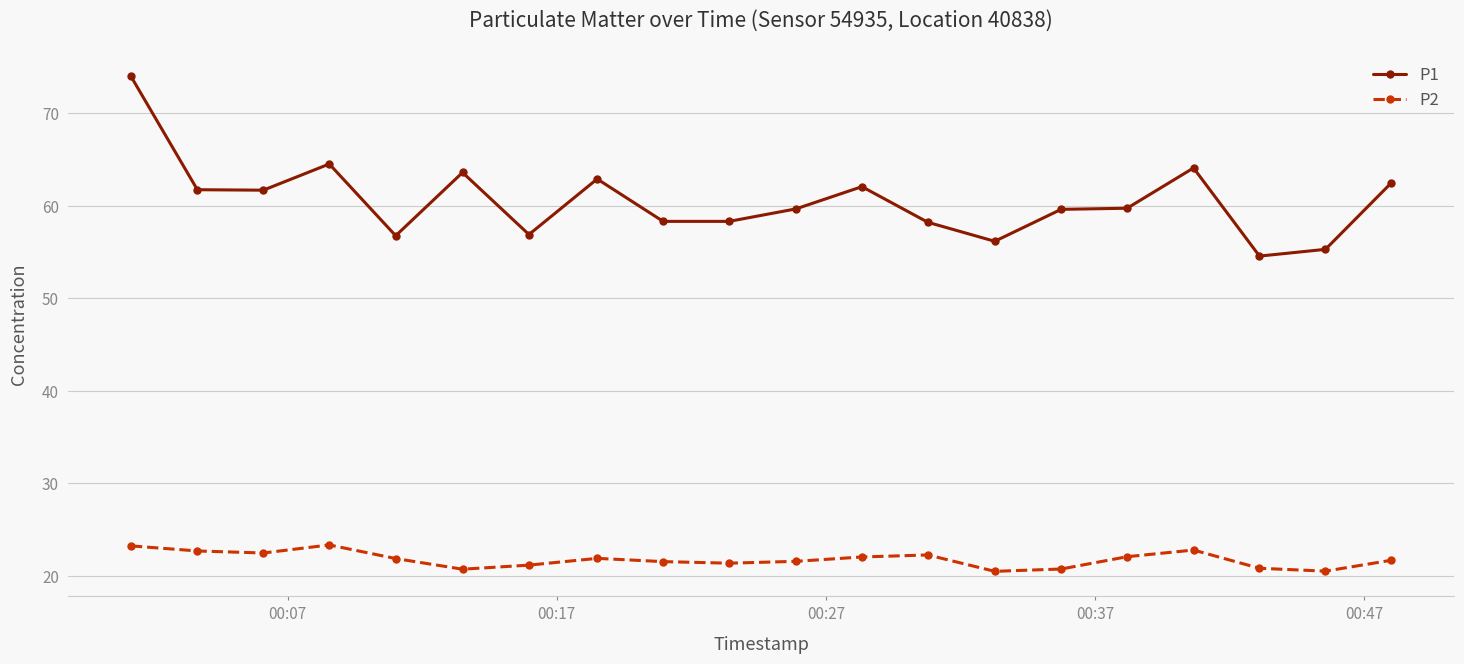

Which series has the largest range (max minus min)?

P1